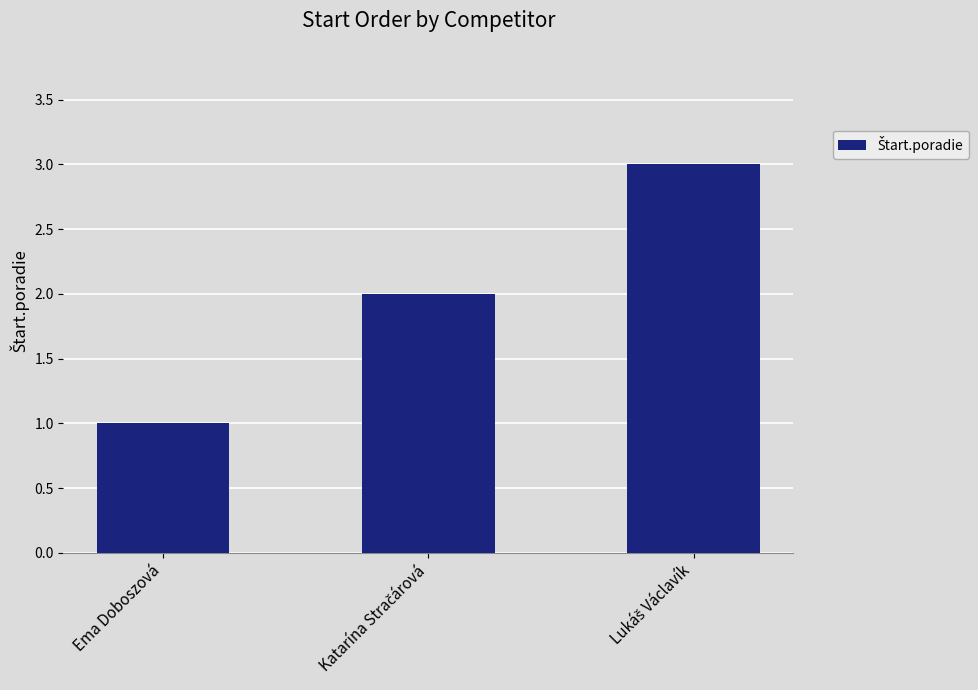

Are the bars horizontal?

No